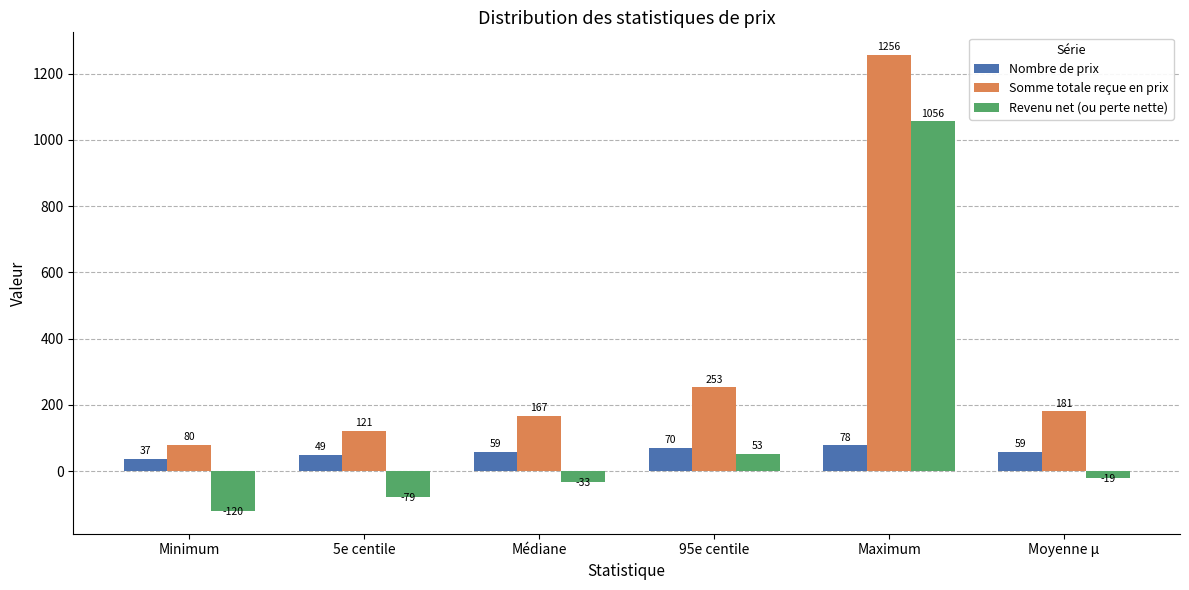

What is the smallest value displayed?

-120.0